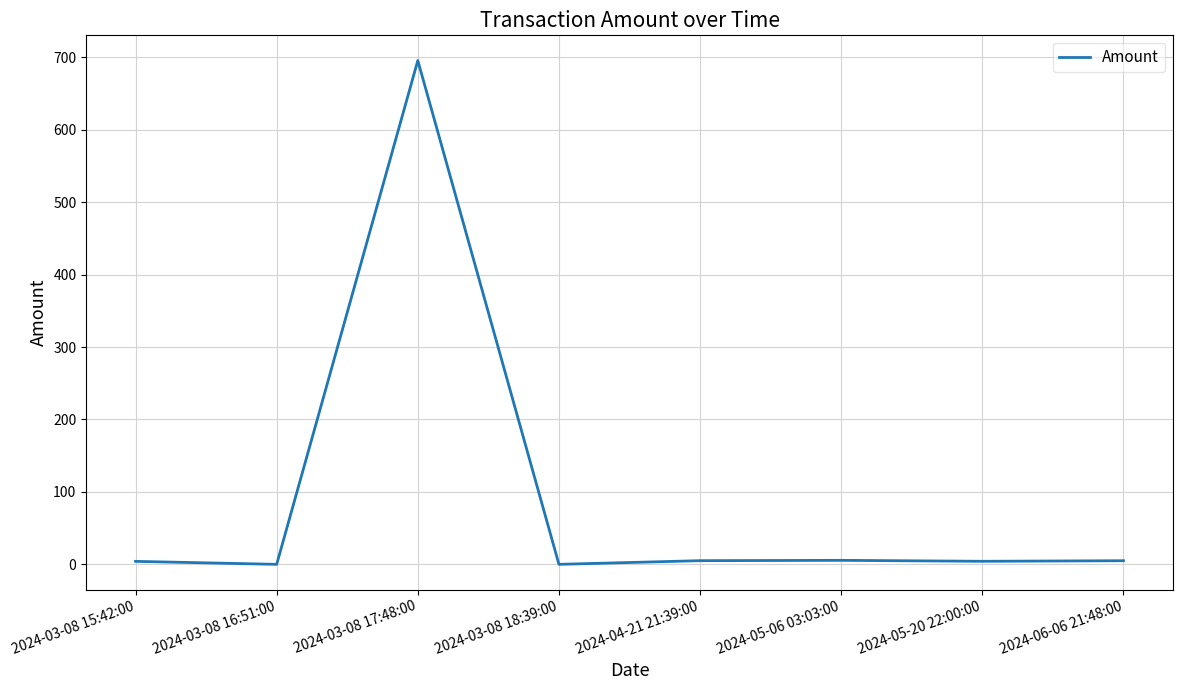

Between 2024-03-08 17:48:00 and 2024-03-08 16:51:00, which is larger?

2024-03-08 17:48:00